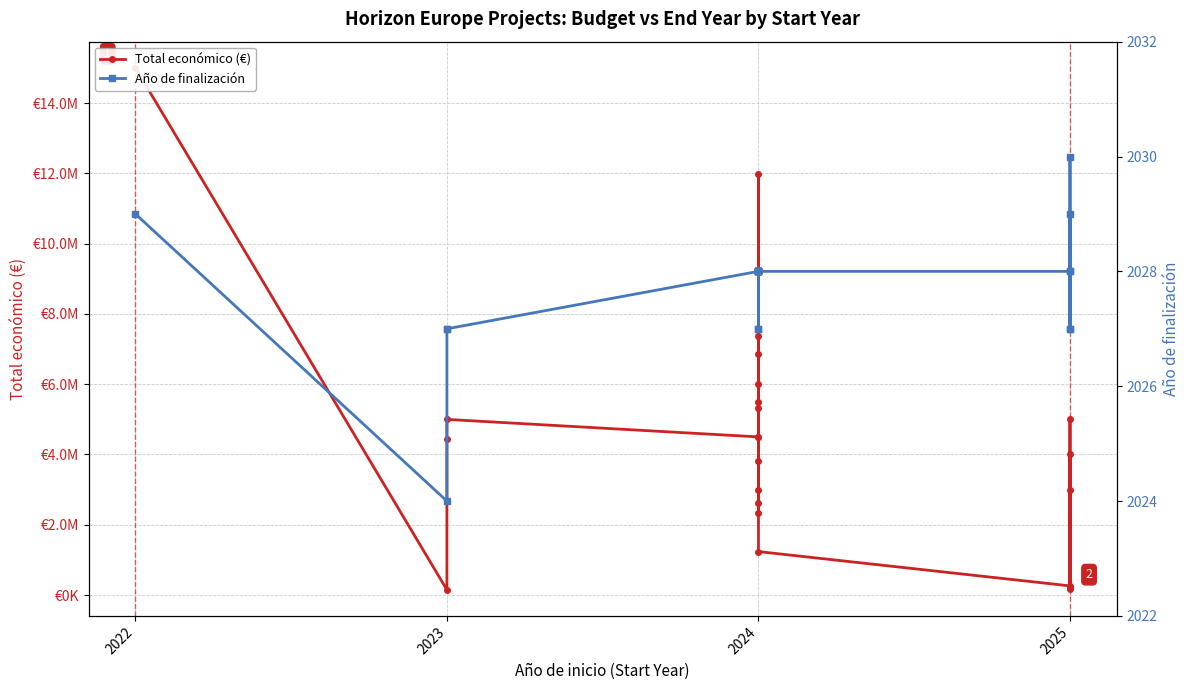

What is the difference between the second highest and second lowest values in the Año de finalización series?

2.0